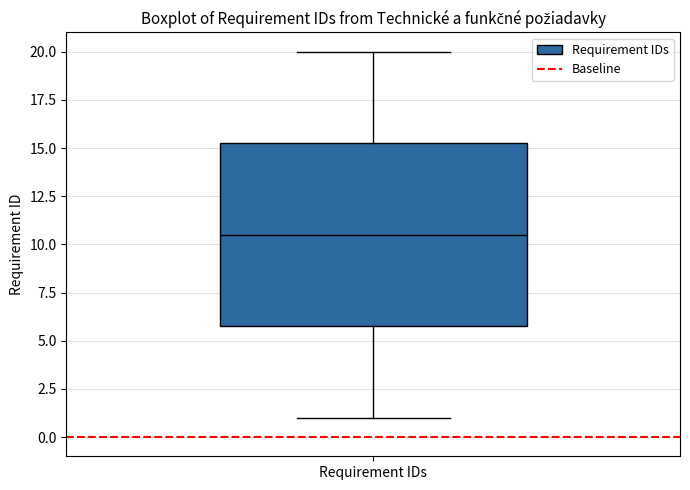

Transcribe this box plot: give where the median line is, the range the box spans, and where the two whiskers end, as read against the y-axis. The values are not printed on the chart, so give them approximately, as read against the axis.

median 10.5, box 6.0 to 15.5, whiskers 1.0 to 20.0